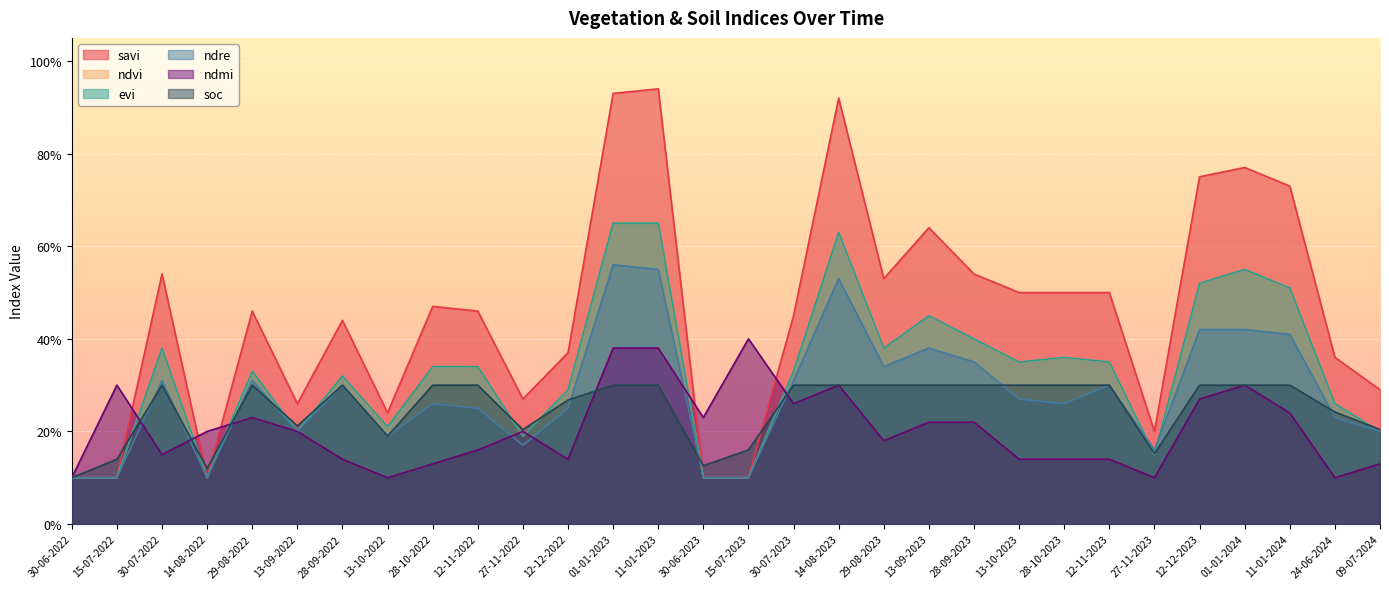

Does the chart display data point markers on the line(s)?

No